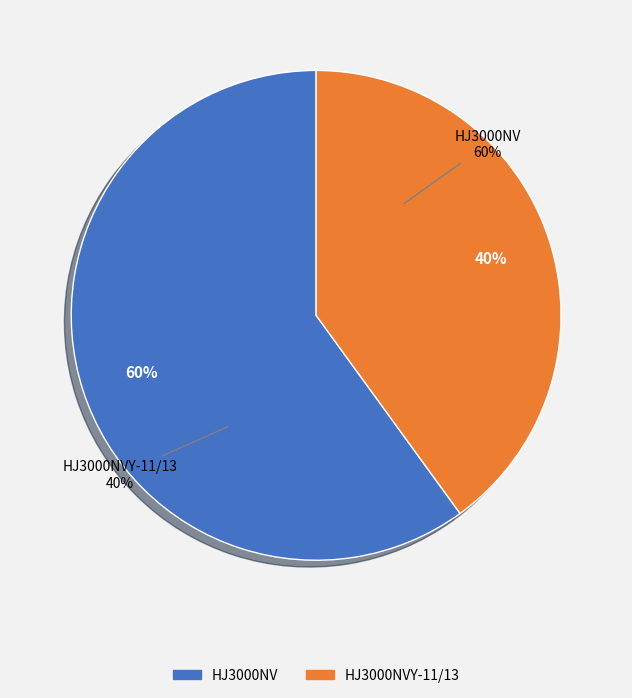

What is the smallest slice in the pie chart?

HJ3000NVY-11/13